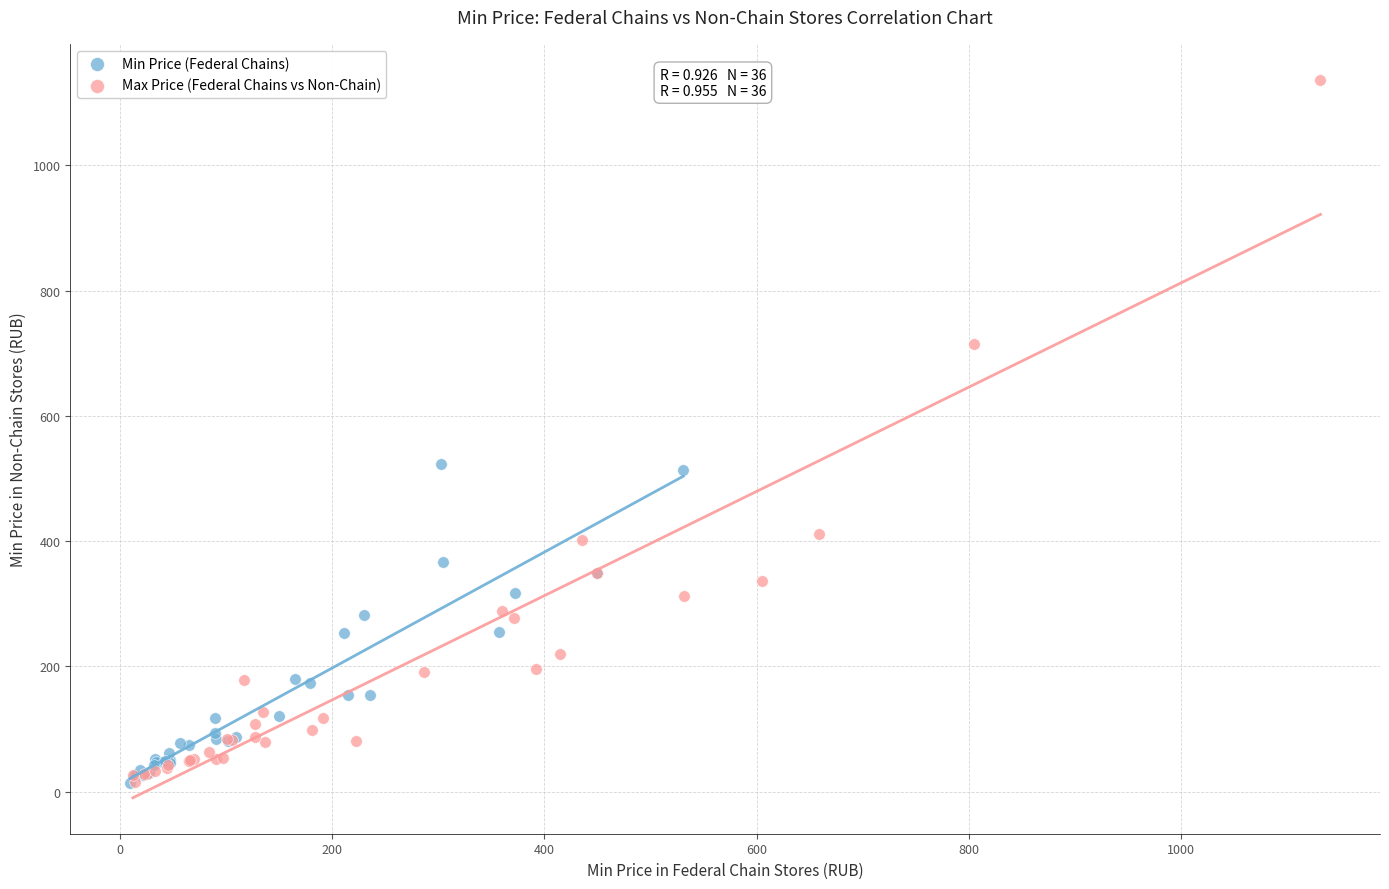

Which series has the largest Y range (max minus min)?

Max Price (Federal Chains vs Non-Chain)